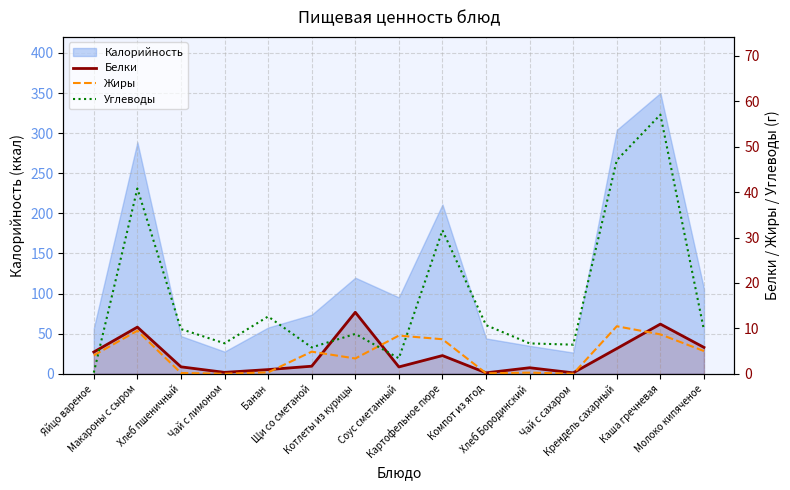

At which category is the sum across all series the highest?

Каша гречневая